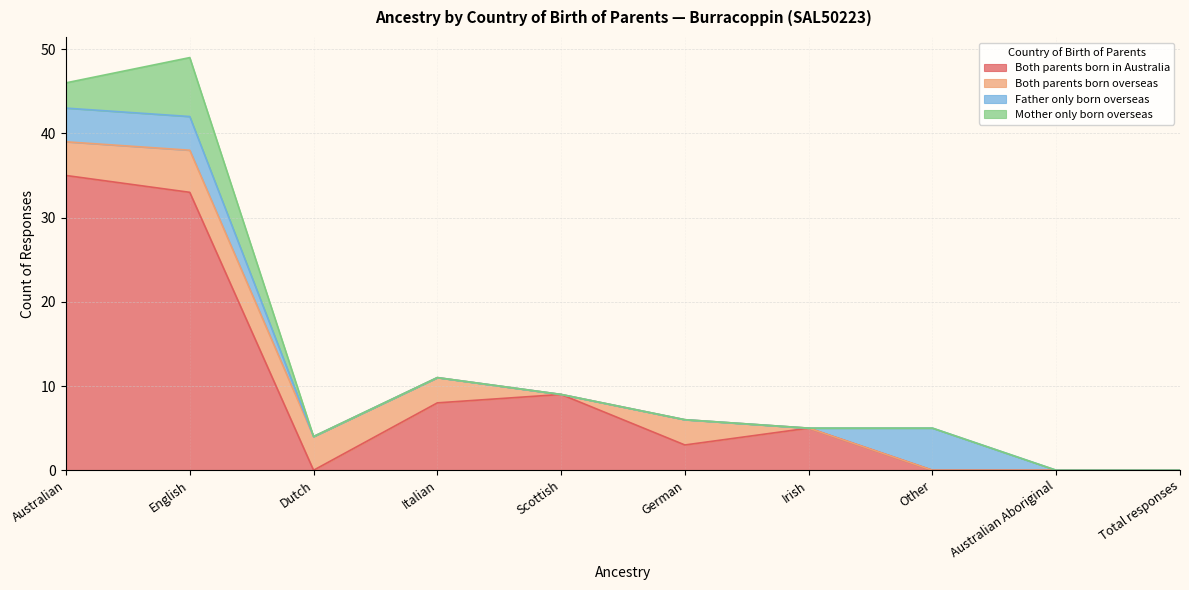

Reading left to right, list all the values displayed in this chart.

Both parents born in Australia: Australian=35	English=33	Dutch=0	Italian=8	Scottish=9	German=3	Irish=5	Other=0	Australian Aboriginal=0	Total responses=0
Both parents born overseas: Australian=4	English=5	Dutch=4	Italian=3	Scottish=0	German=3	Irish=0	Other=0	Australian Aboriginal=0	Total responses=0
Father only born overseas: Australian=4	English=4	Dutch=0	Italian=0	Scottish=0	German=0	Irish=0	Other=5	Australian Aboriginal=0	Total responses=0
Mother only born overseas: Australian=3	English=7	Dutch=0	Italian=0	Scottish=0	German=0	Irish=0	Other=0	Australian Aboriginal=0	Total responses=0